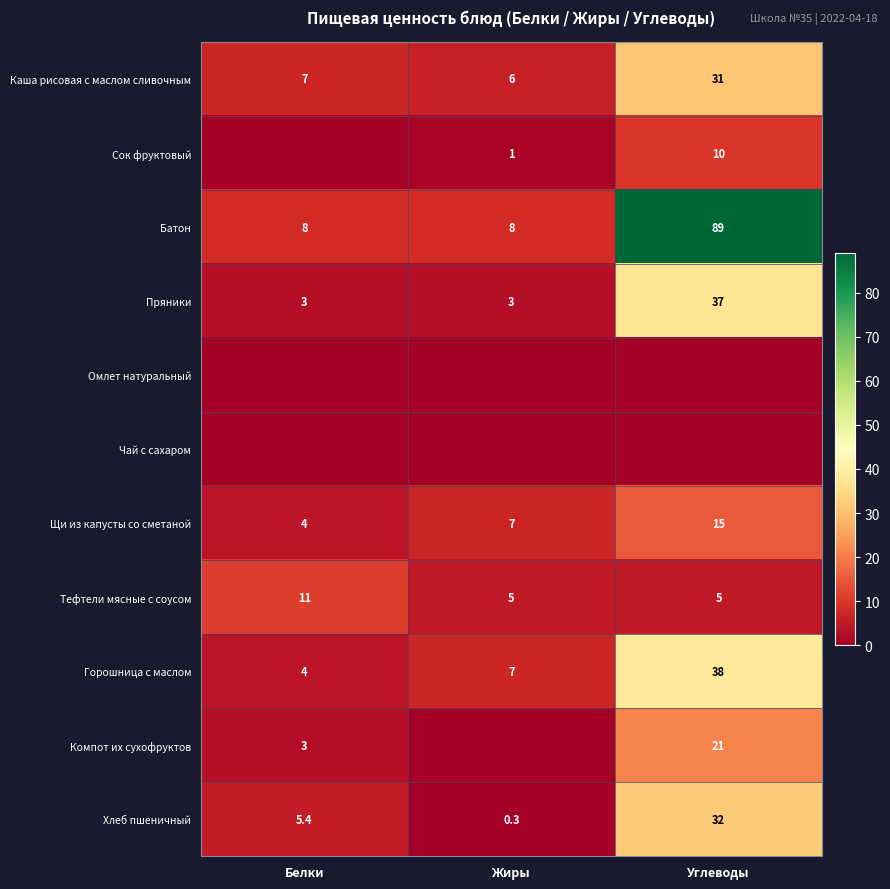

What is the approximate value of Пряники at Белки?

3.0